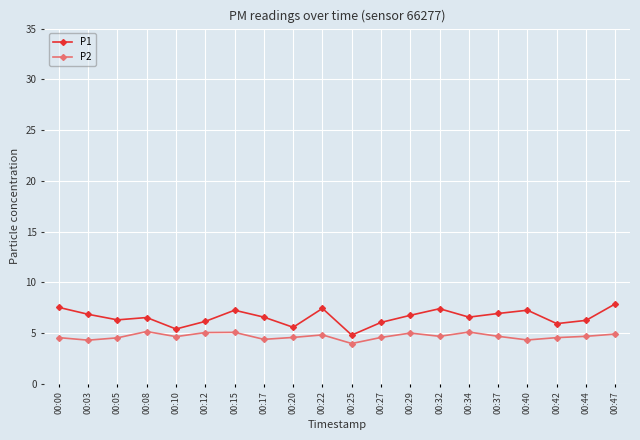

Count the number of categories in the chart.

20